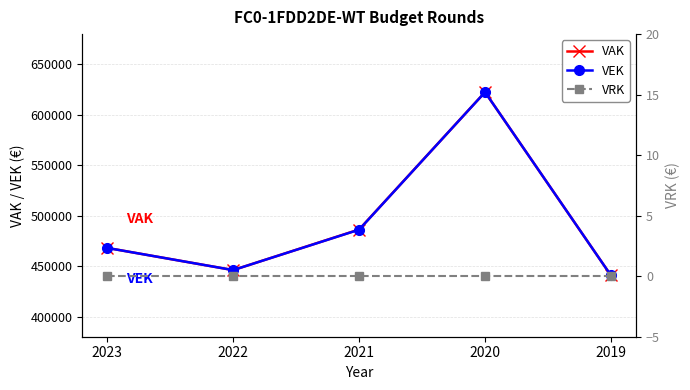

Which has a higher value, 2023 or 2019?

2023